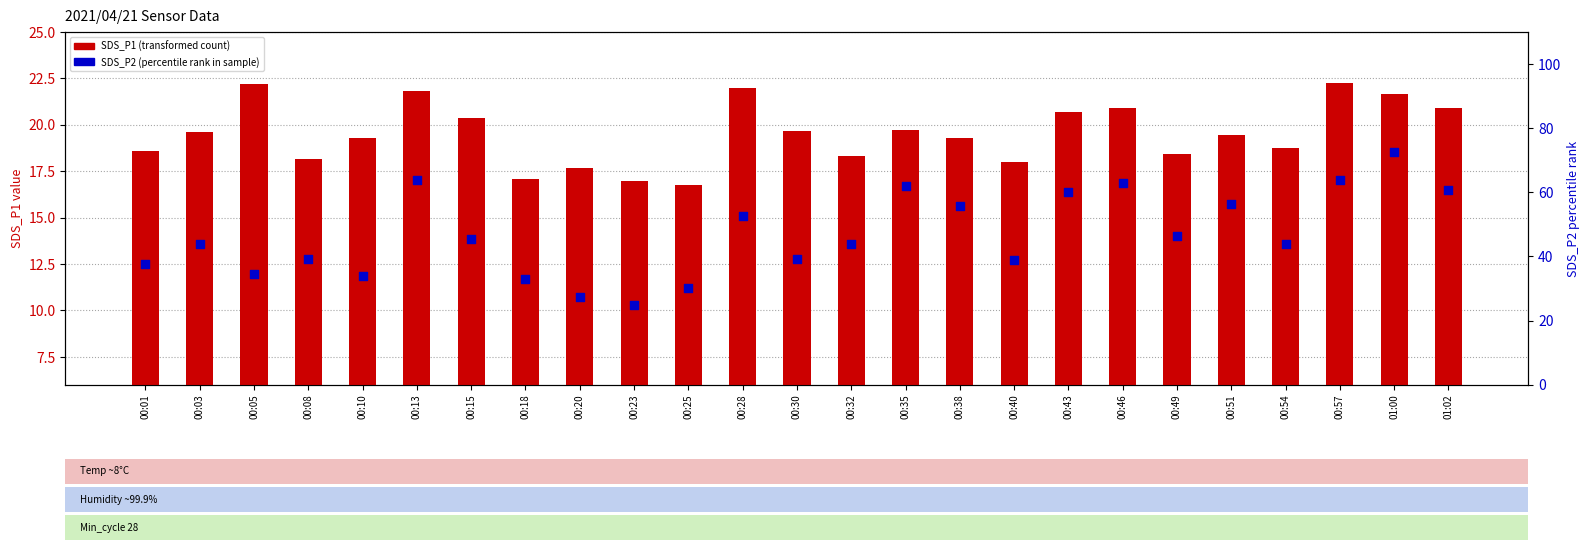

Which series has the widest spread of Y values?

SDS_P2 (percentile rank)